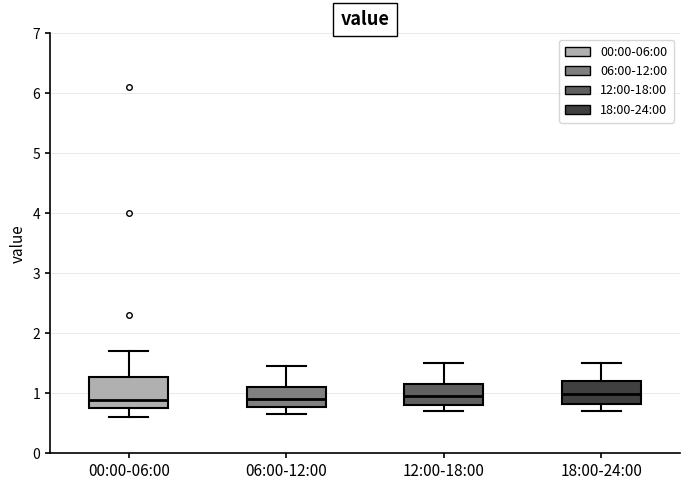

Reading left to right, read every box against the y-axis: the position of its median line, the range the box covers, and the ends of its whiskers. The values are not printed on the chart, so give them approximately, as read against the axis.

00:00-06:00: median 0.9, box 0.8 to 1.3, whiskers 0.6 to 1.7
06:00-12:00: median 0.9, box 0.8 to 1.1, whiskers 0.7 to 1.5
12:00-18:00: median 1.0, box 0.8 to 1.2, whiskers 0.7 to 1.5
18:00-24:00: median 1.0, box 0.8 to 1.2, whiskers 0.7 to 1.5